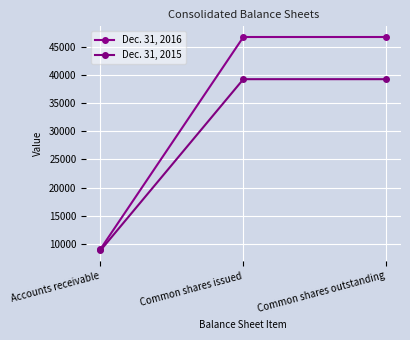

At which label does Dec. 31, 2015 reach its minimum?

Accounts receivable